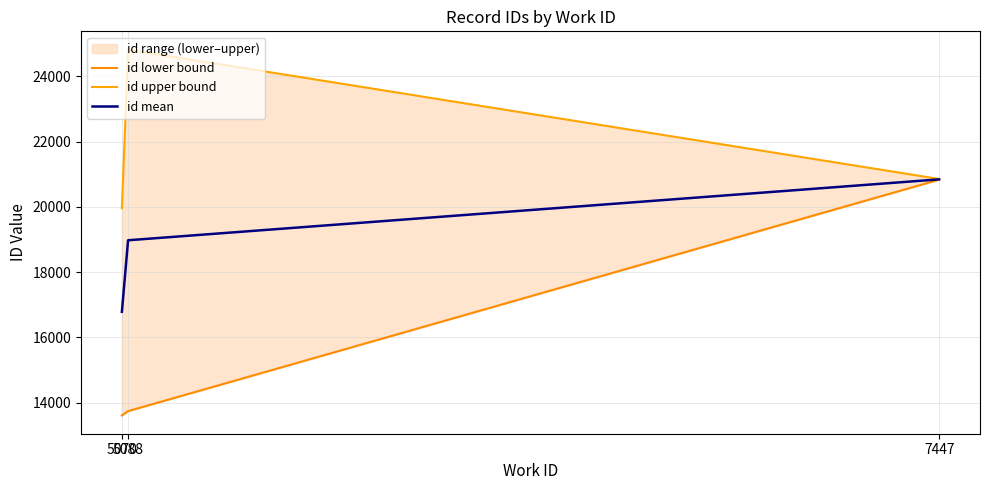

Does the chart have visible grid lines?

Yes